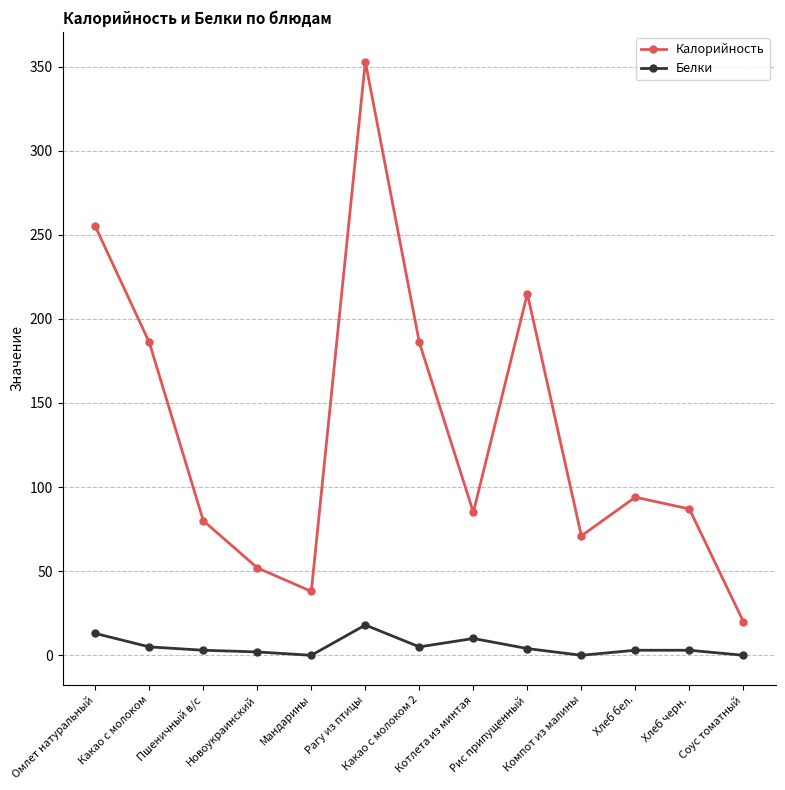

At which category is the sum across all series the highest?

Рагу из птицы